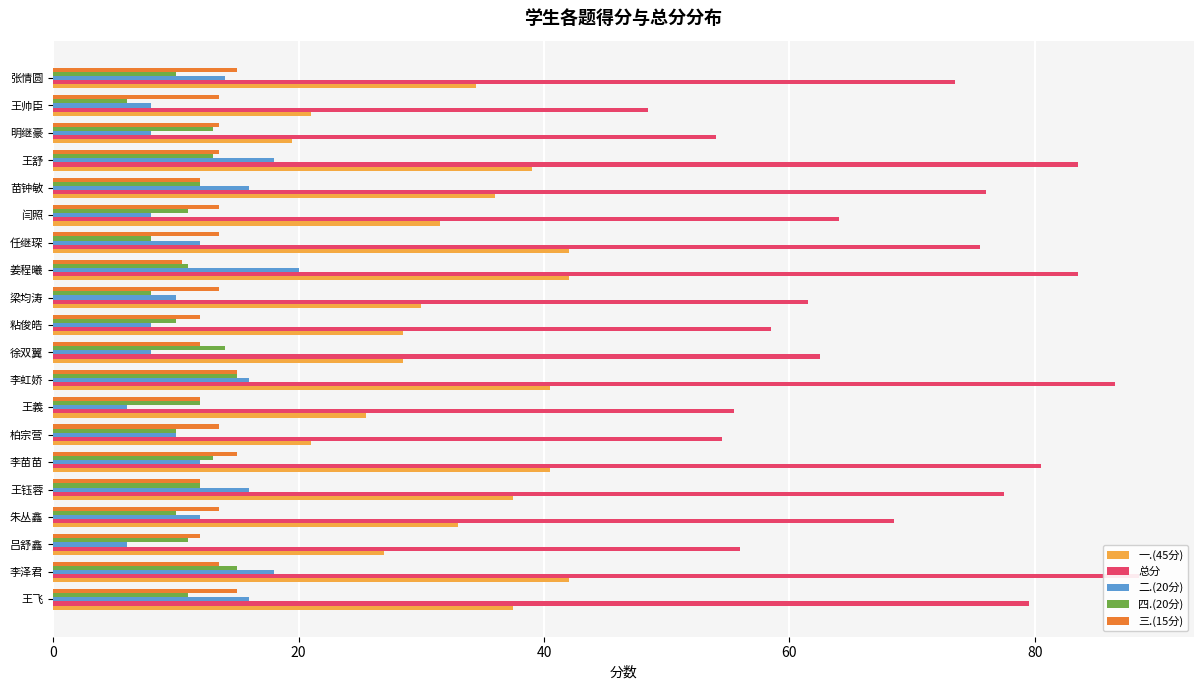

Which series has the widest spread of values?

总分